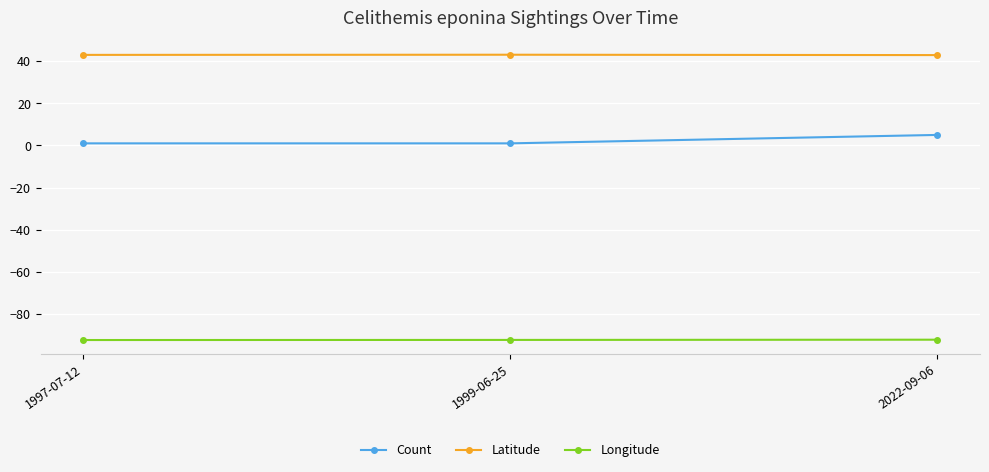

What is the highest value of the Longitude series?

-92.2